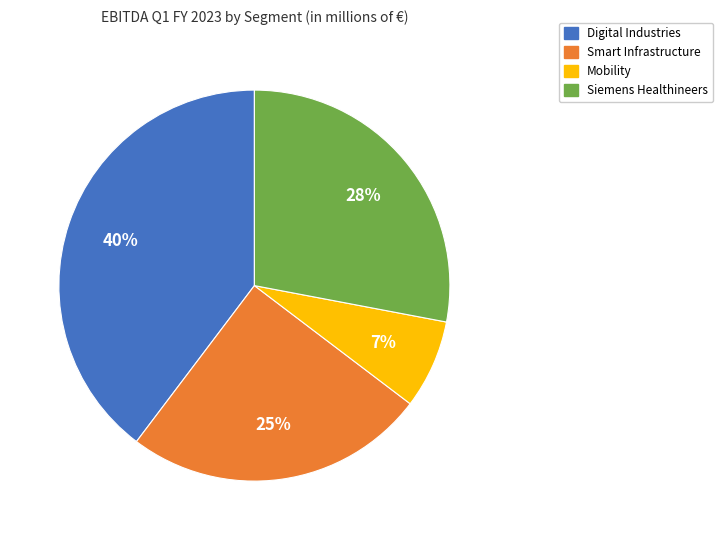

What is the ratio of the value at Mobility to the value at Digital Industries?

0.2